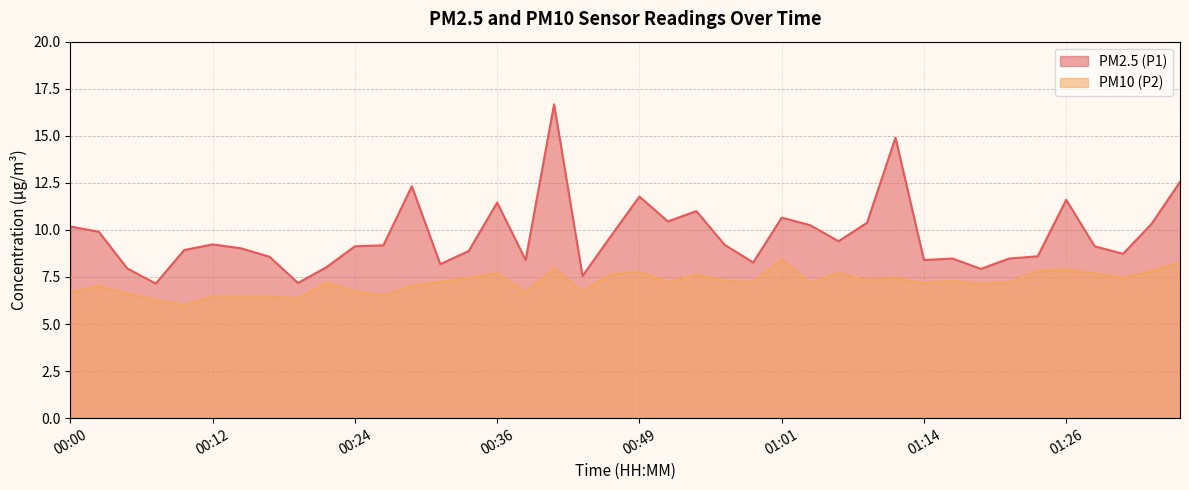

What is the highest value of the PM10 (P2) series?

8.4